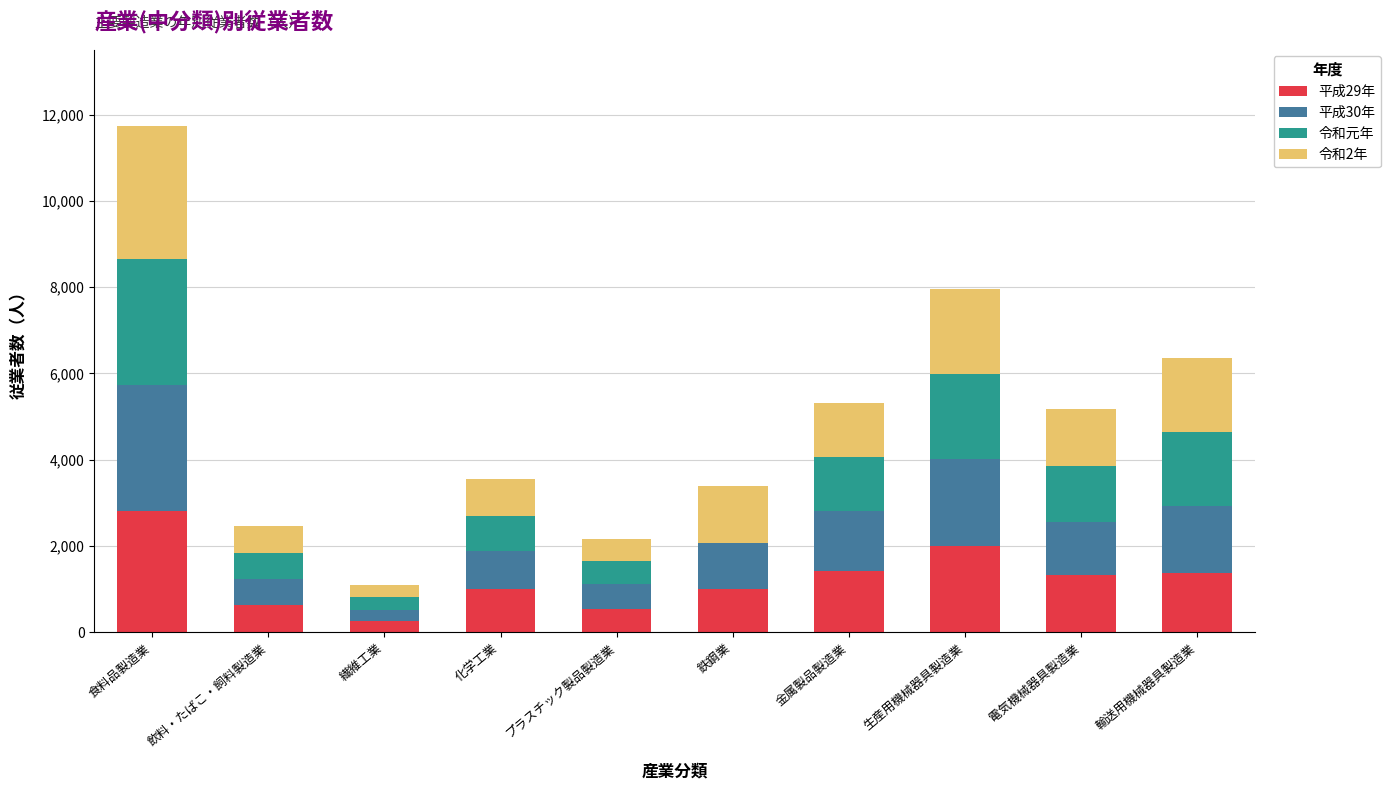

Are the bars grouped side by side (vs. stacked)?

No